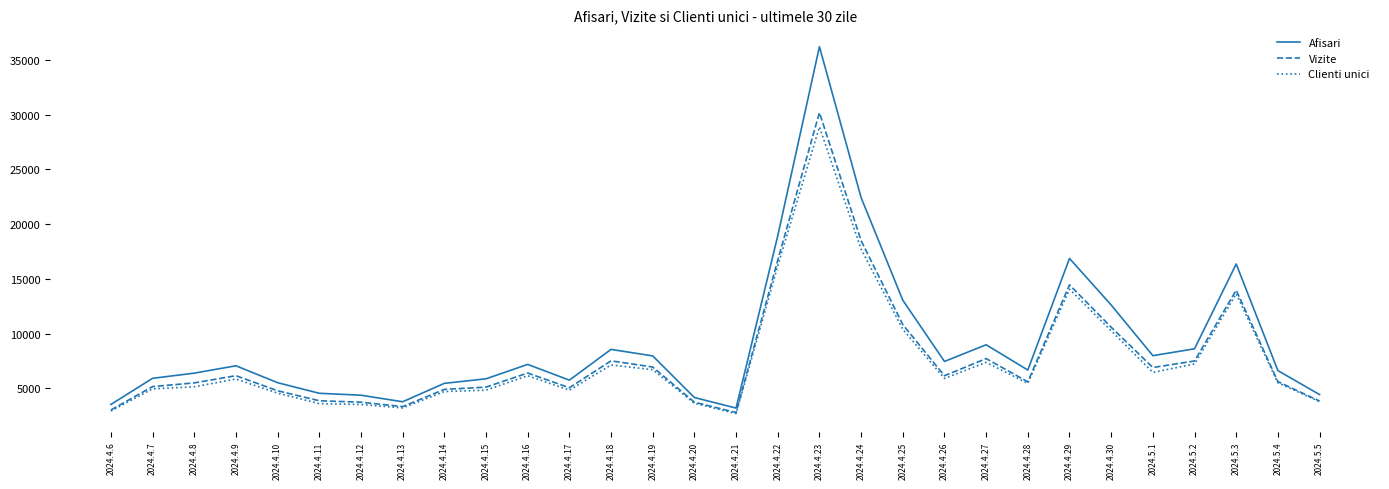

Count the number of data series in this chart.

3